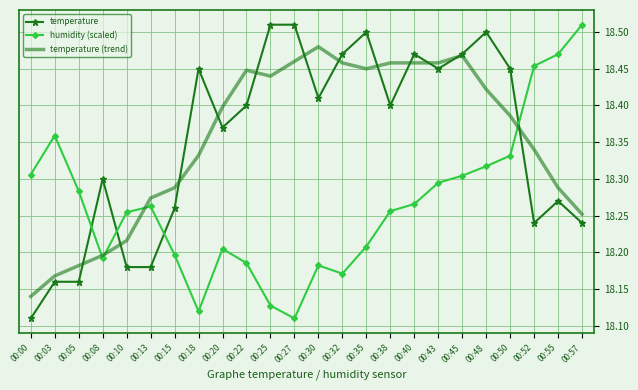

Which series ends up on top after the final intersection of temperature and humidity (scaled)?

humidity (scaled)